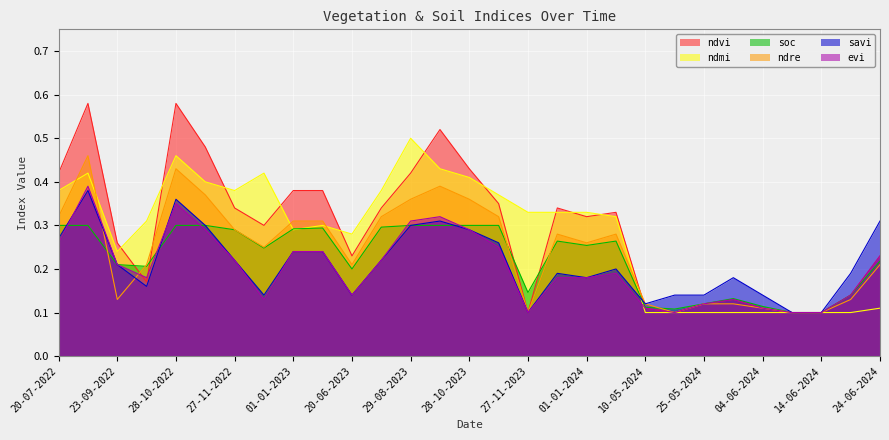

What is the label of the 10th point from the right?

11-01-2024